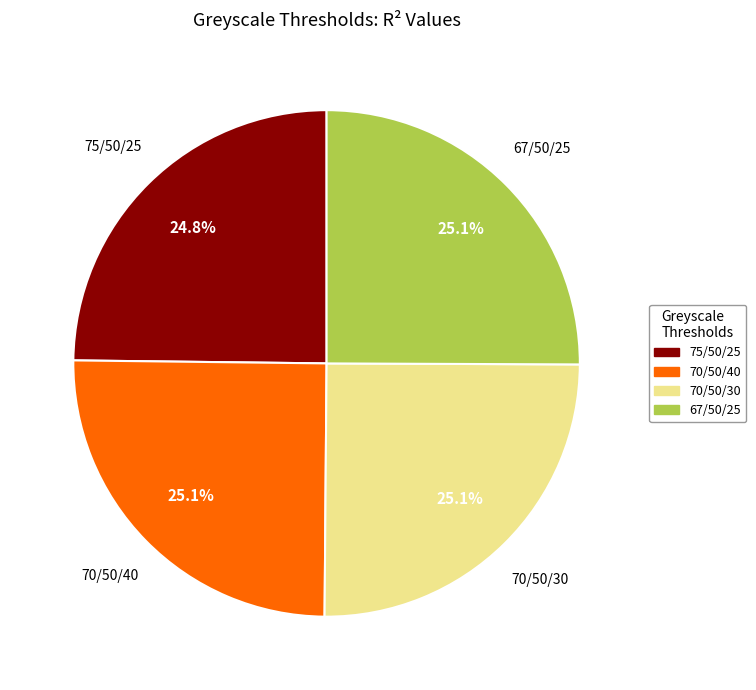

To the nearest percent, what portion does 75/50/25 represent?

25%